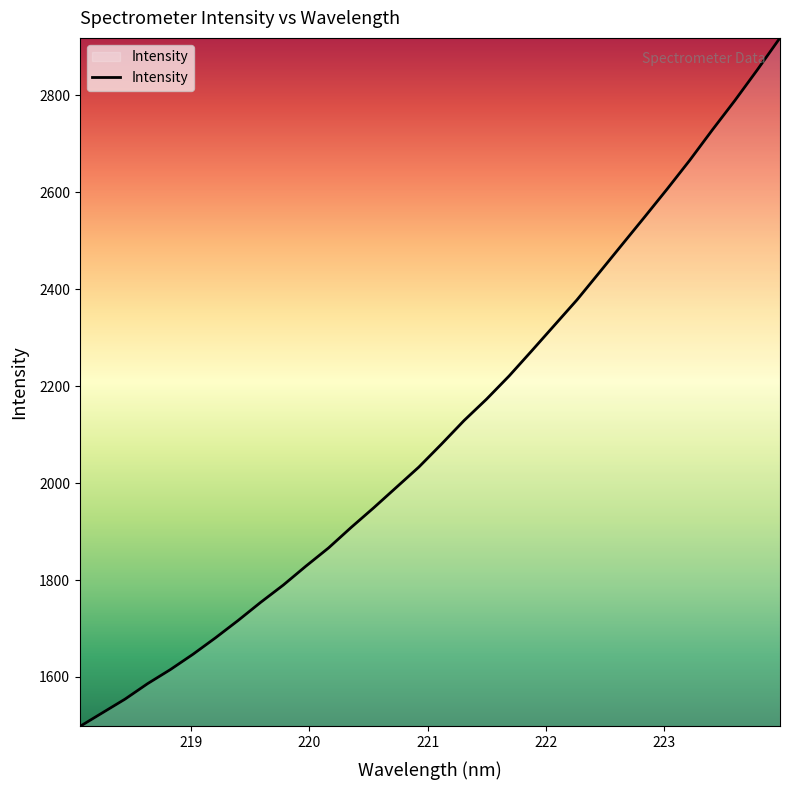

What is the difference between the maximum and minimum values?

1420.6